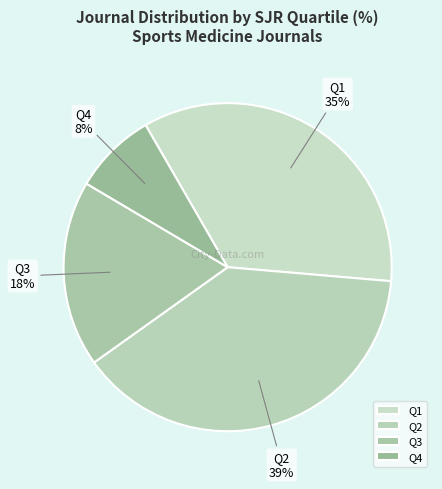

To the nearest percent, what is the average slice percentage?

25%